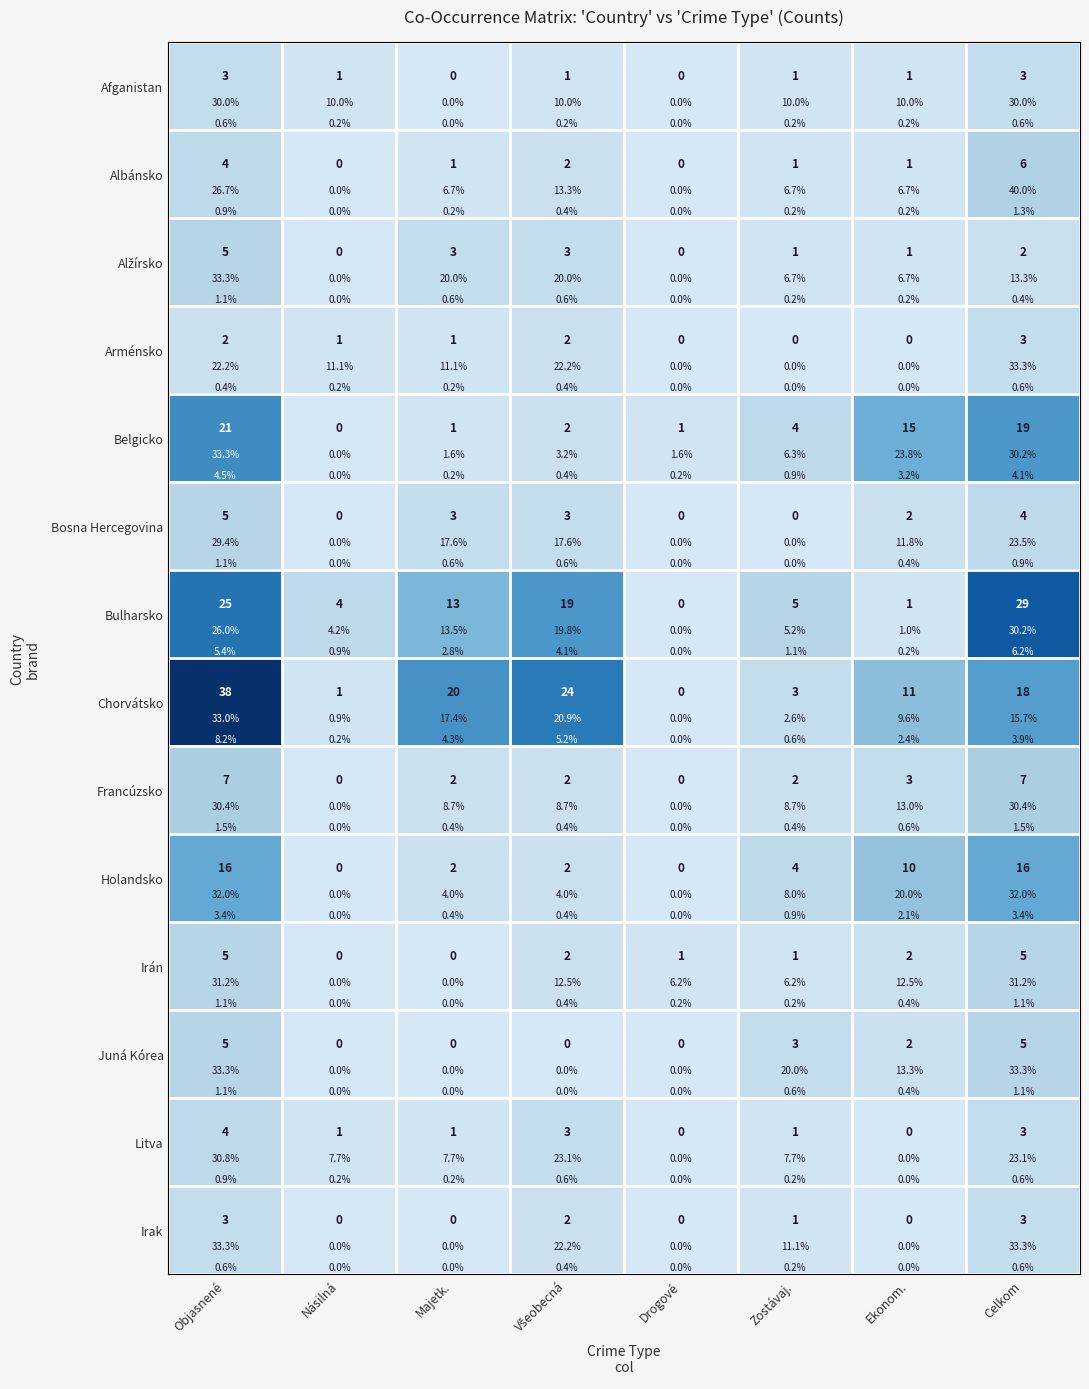

Count the number of data series in this chart.

14